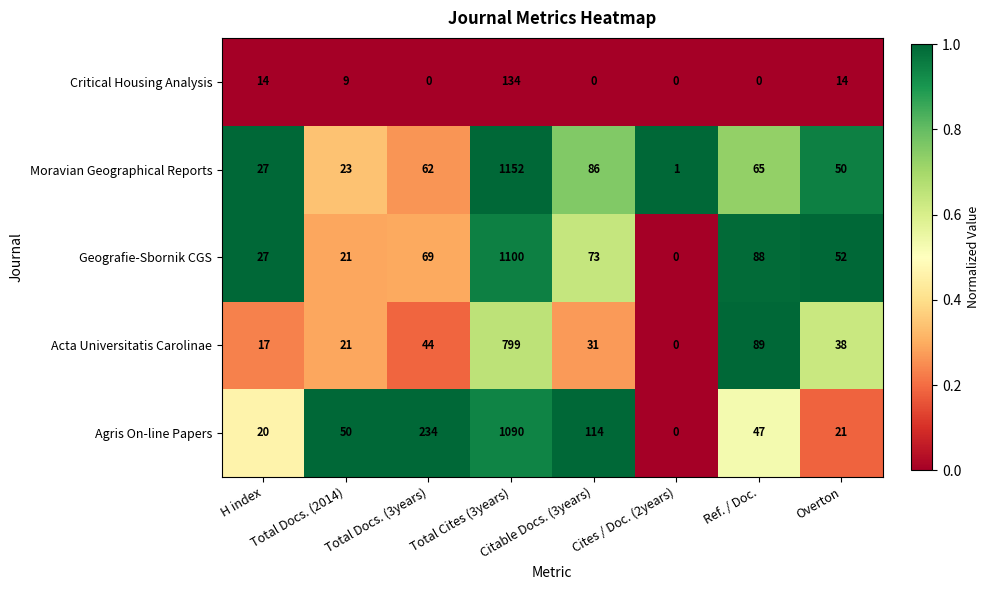

How many values in Geografie-Sbornik CGS are above zero?

7